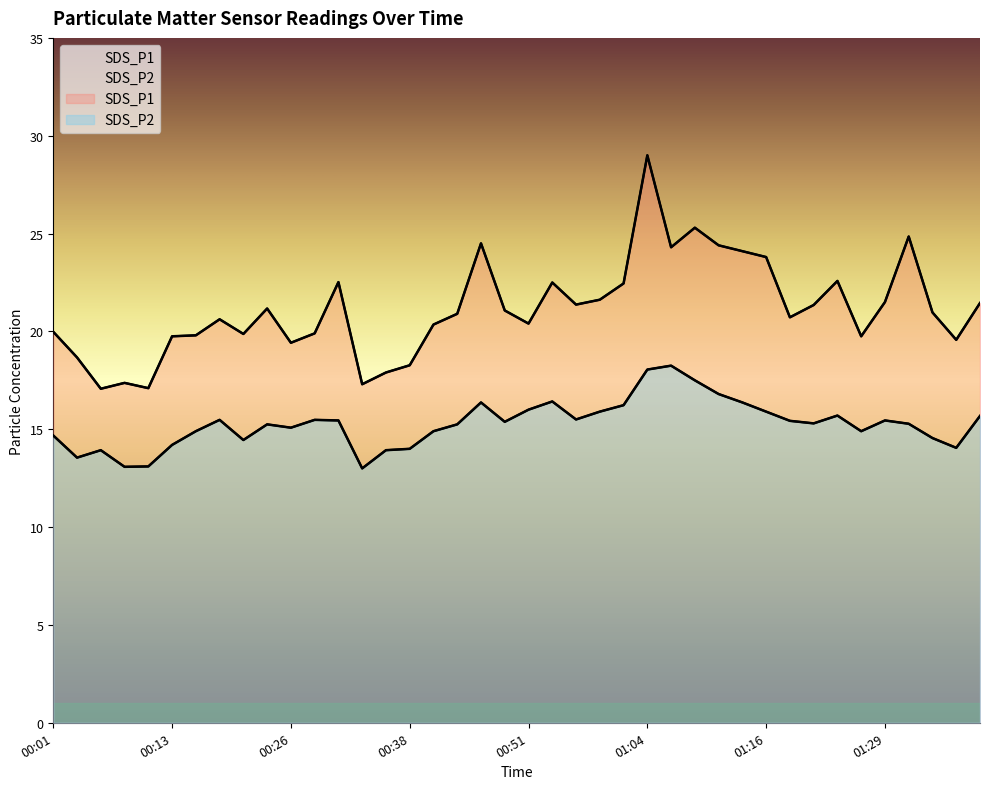

What is the label of the 1st point from the right?

01:39